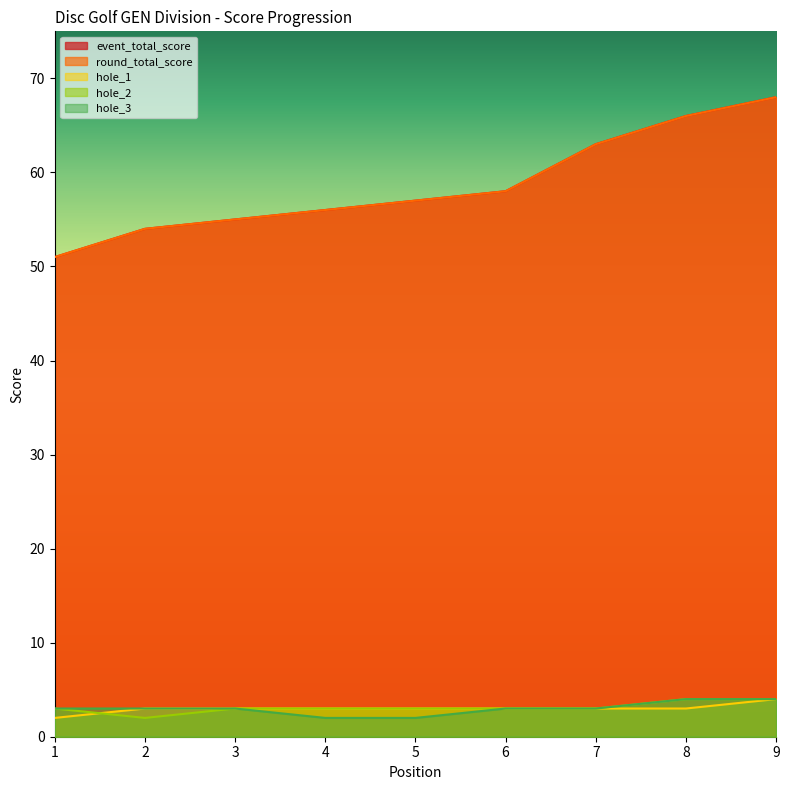

At which label is hole_1 closest to 3?

2